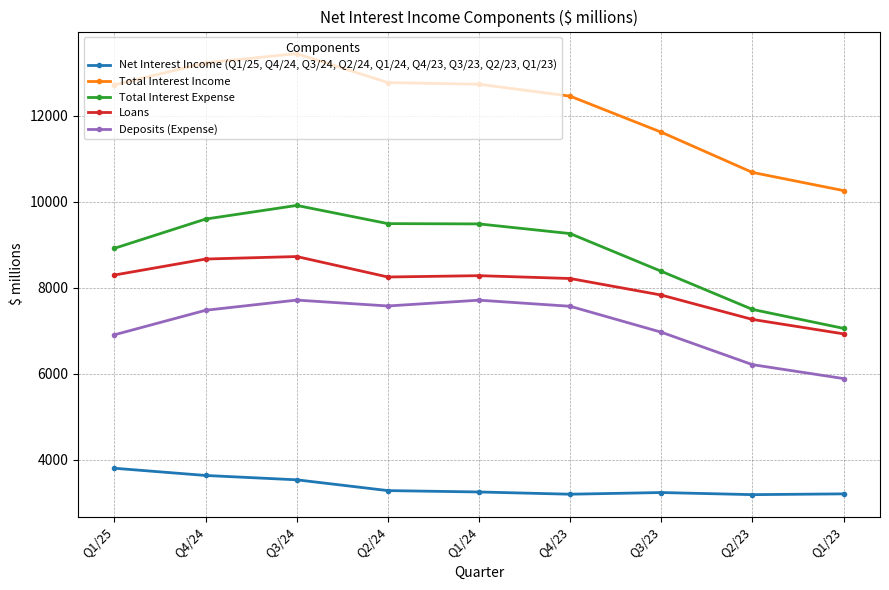

Is it true that Net Interest Income (Q1/25, Q4/24, Q3/24, Q2/24, Q1/24, Q4/23, Q3/23, Q2/23, Q1/23) equals 1306 at Q2/24?

False